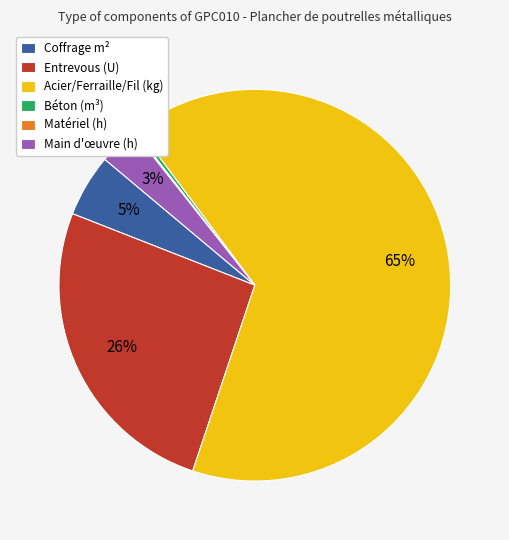

What is the largest slice in the pie chart?

Acier/Ferraille/Fil (kg)